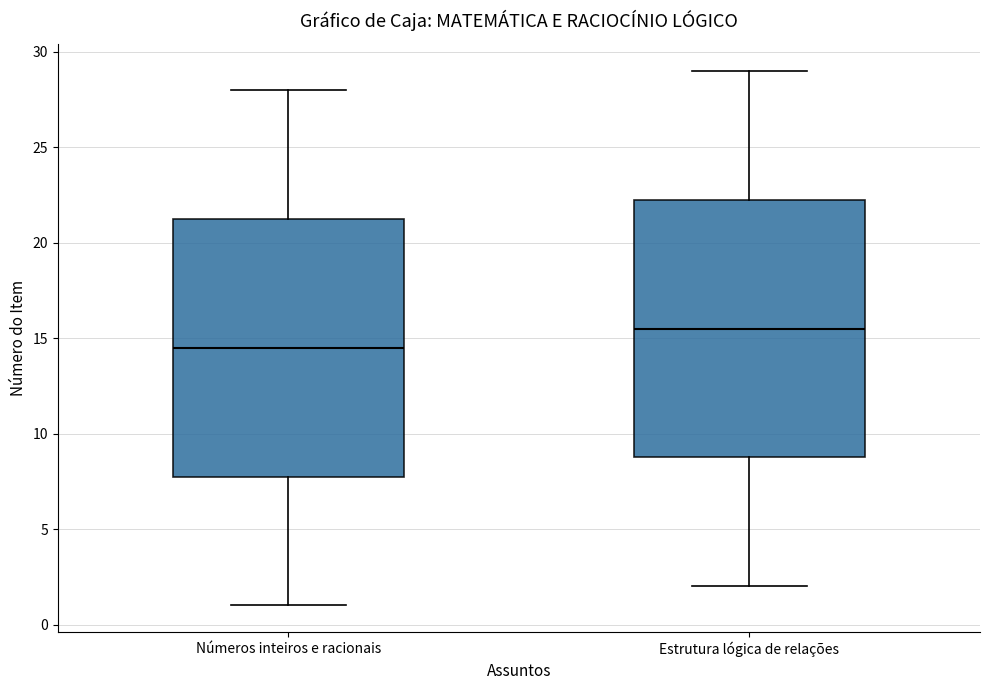

Where does the upper whisker of the box for Estrutura lógica de relações end on the y-axis? The values are not printed on the chart, so give them approximately, as read against the axis.

29.0